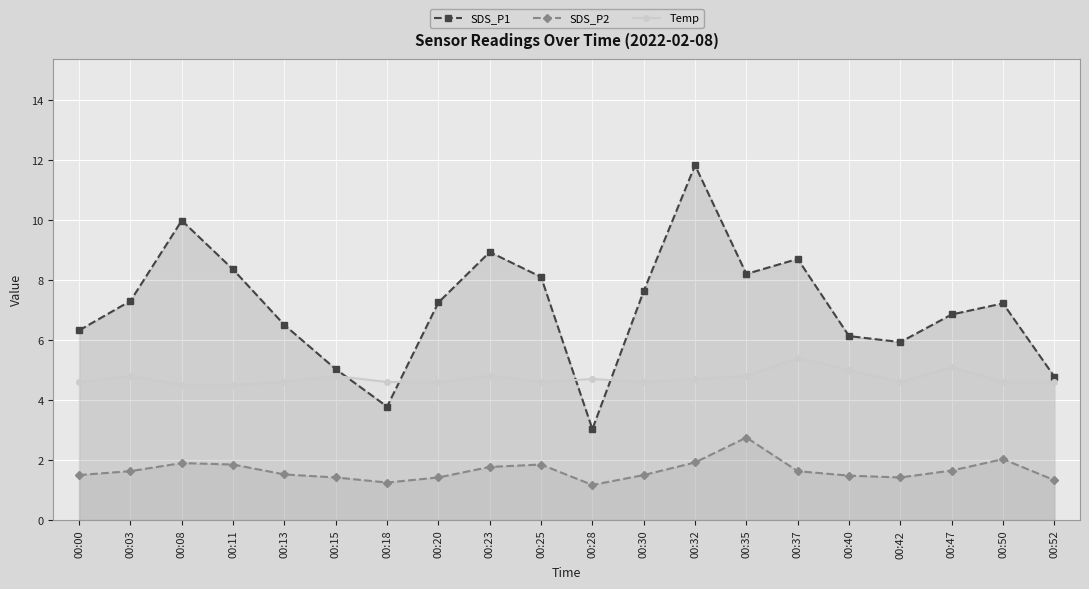

What is the difference between the highest and lowest values at 00:32?

9.9